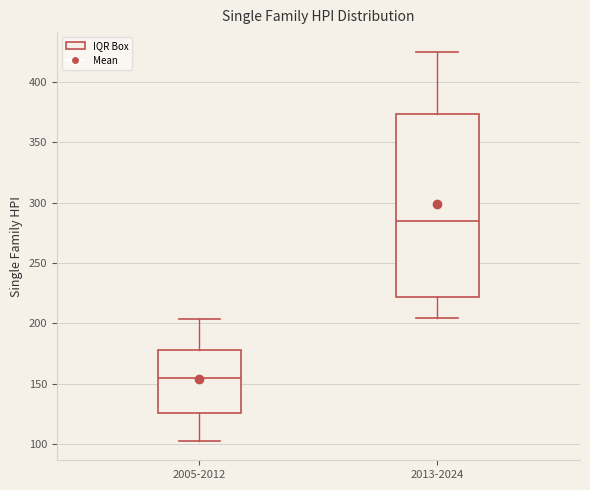

Where does the median line of the box for 2005-2012 sit on the y-axis? The values are not printed on the chart, so give them approximately, as read against the axis.

155